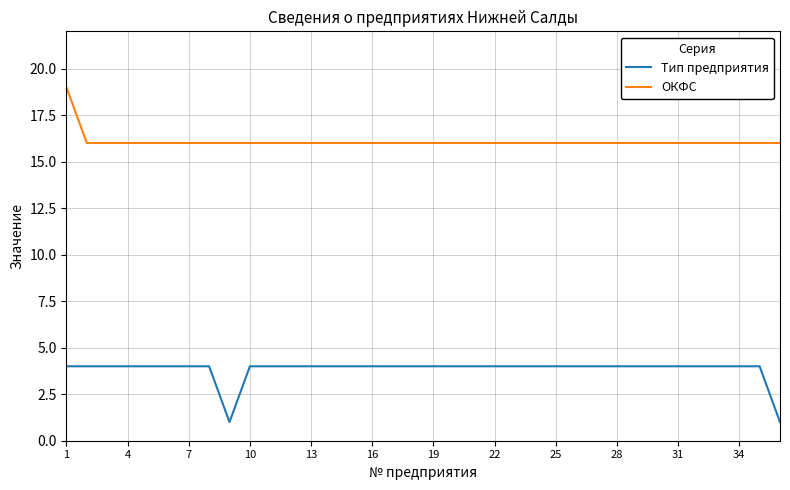

List the series in order of their overall mean, highest first.

ОКФС, Тип предприятия